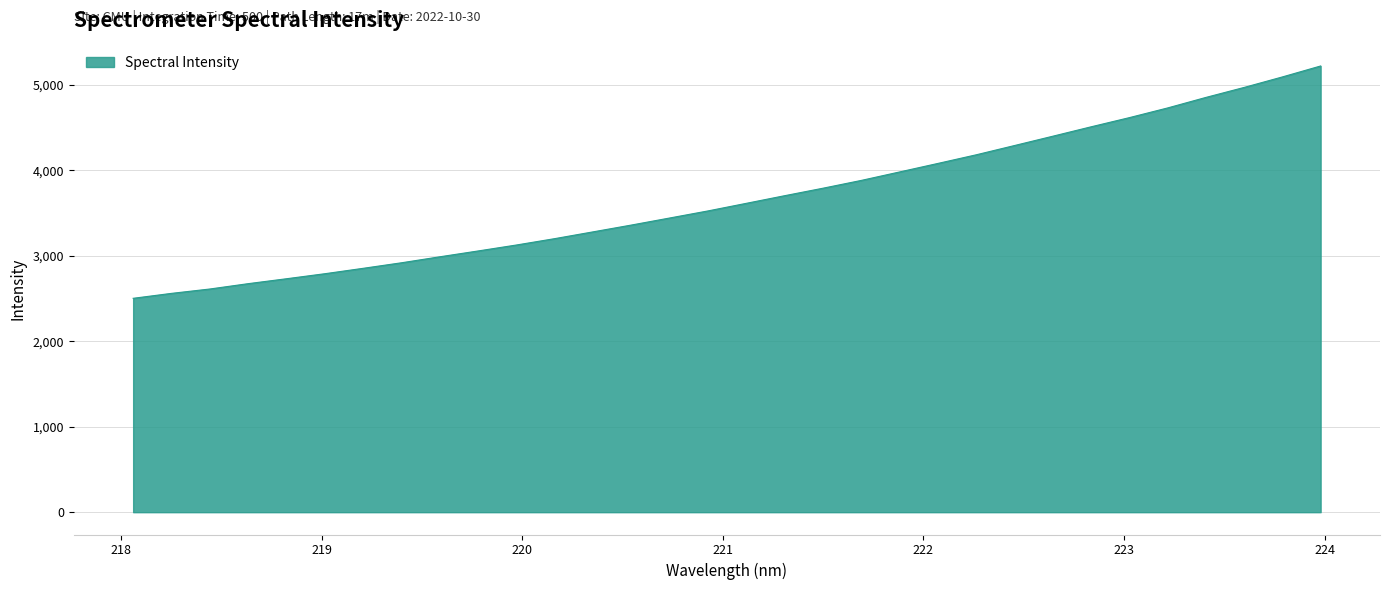

What is the difference between the maximum and minimum values?

2719.4